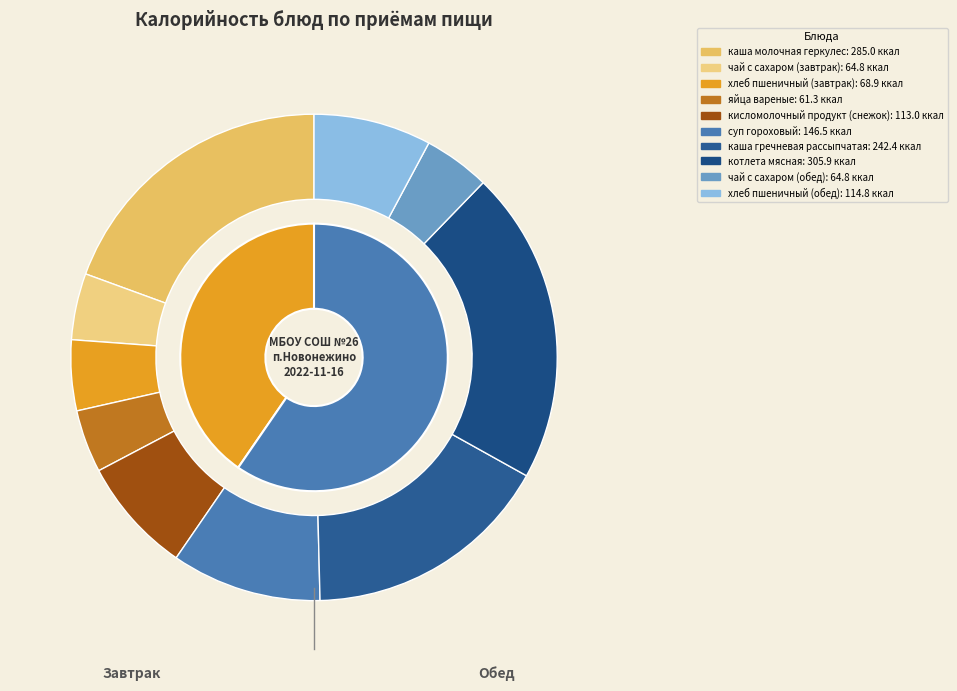

To the nearest percent, what percentage of the pie is чай с сахаром (завтрак)?

4%